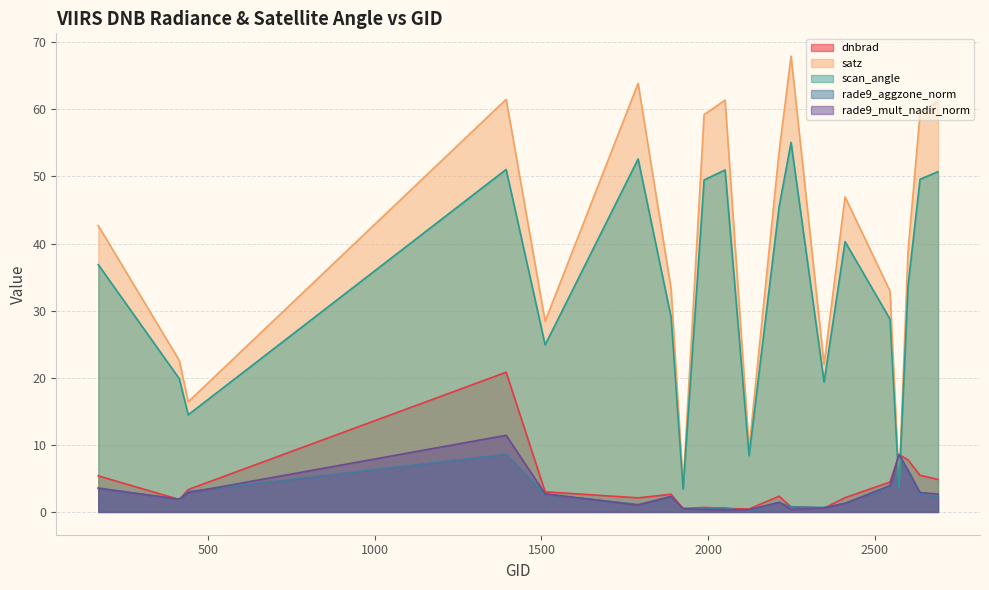

Which series has the largest range (max minus min)?

satz